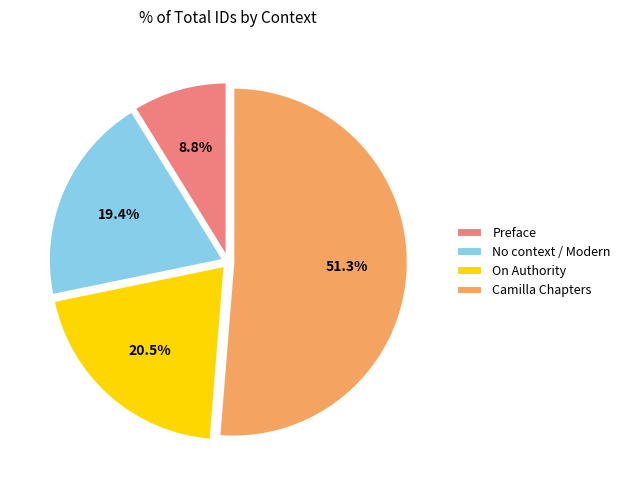

What portion of the pie excludes On Authority?

79.5%